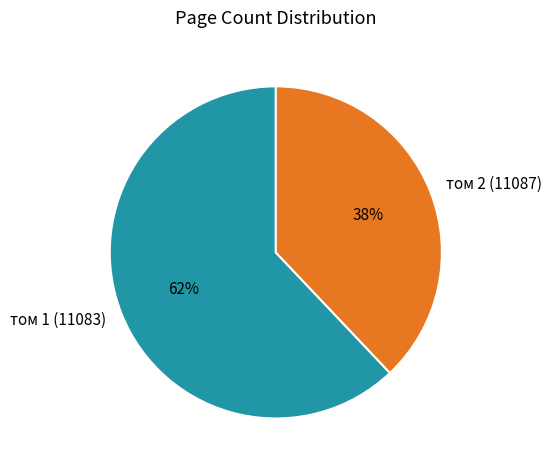

To the nearest percent, what portion does том 1 (11083) represent?

62%